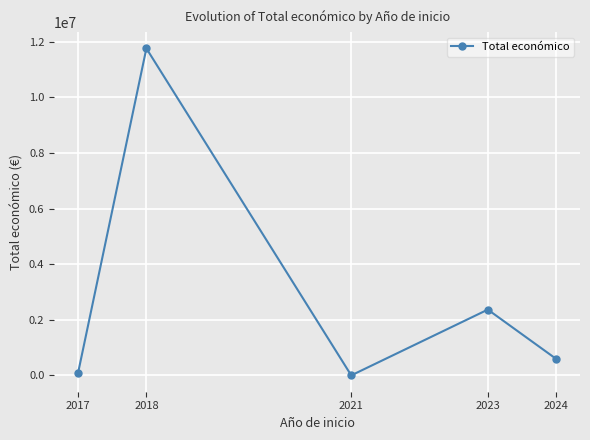

How many interior local peaks (higher than both neighbors) does the data have?

2